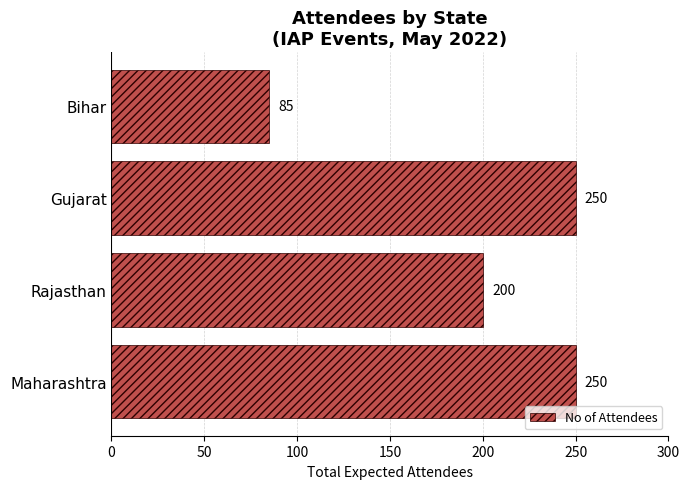

The chart shows a value of 351 at Maharashtra. True or false?

False